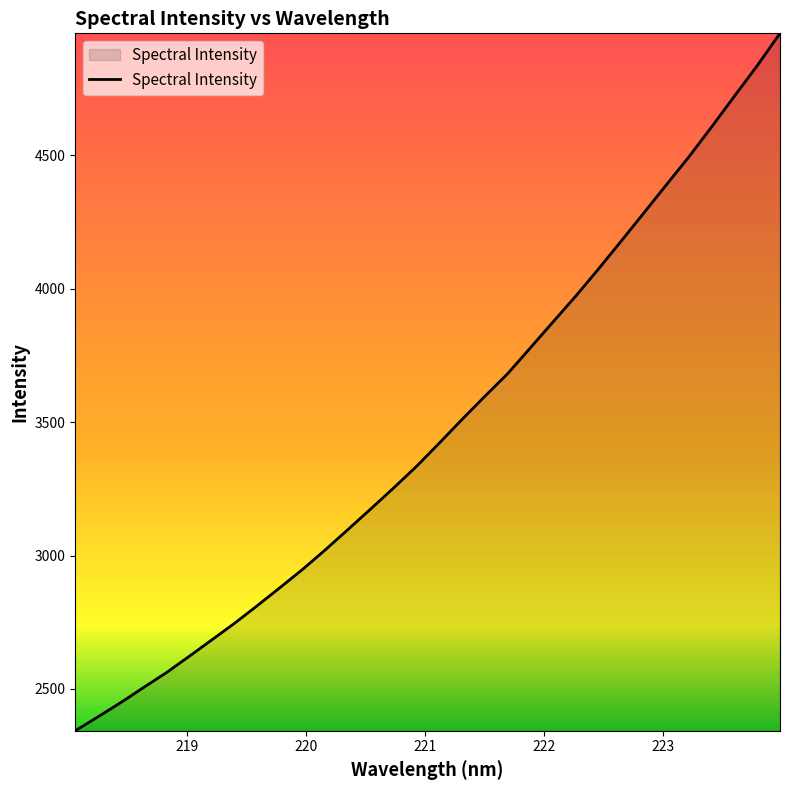

Reading left to right, extract all data points from this chart.

2343.2	2395.6	2448.9	2505.3	2560.8	2621.8	2683.7	2746.1	2812.2	2879.9	2948.7	3022.1	3098.5	3175.6	3253.7	3334.1	3421.0	3509.7	3596.2	3680.5	3777.4	3874.7	3971.5	4073.1	4177.7	4283.4	4389.8	4495.5	4607.5	4722.3	4836.2	4956.9